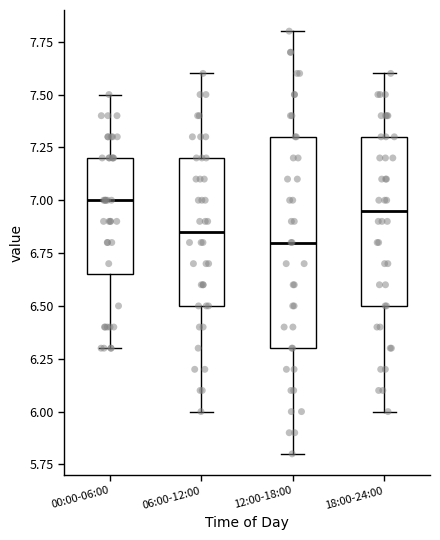

Where does the upper whisker of the box for 12:00-18:00 end on the y-axis? The values are not printed on the chart, so give them approximately, as read against the axis.

7.80